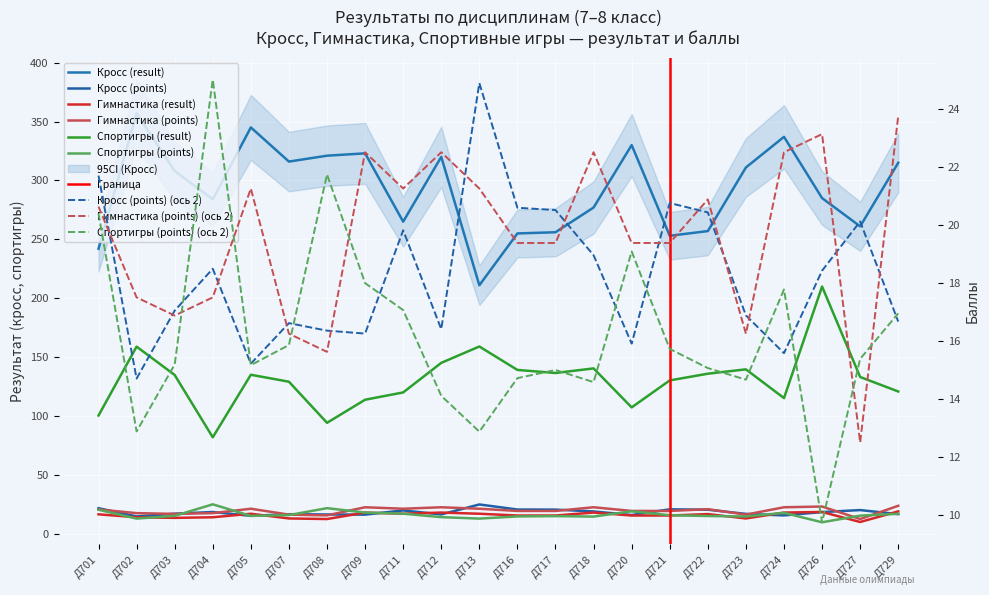

Is the value of Спортигры (points) at Д712 greater than the value of Кросс (result) at Д709?

No